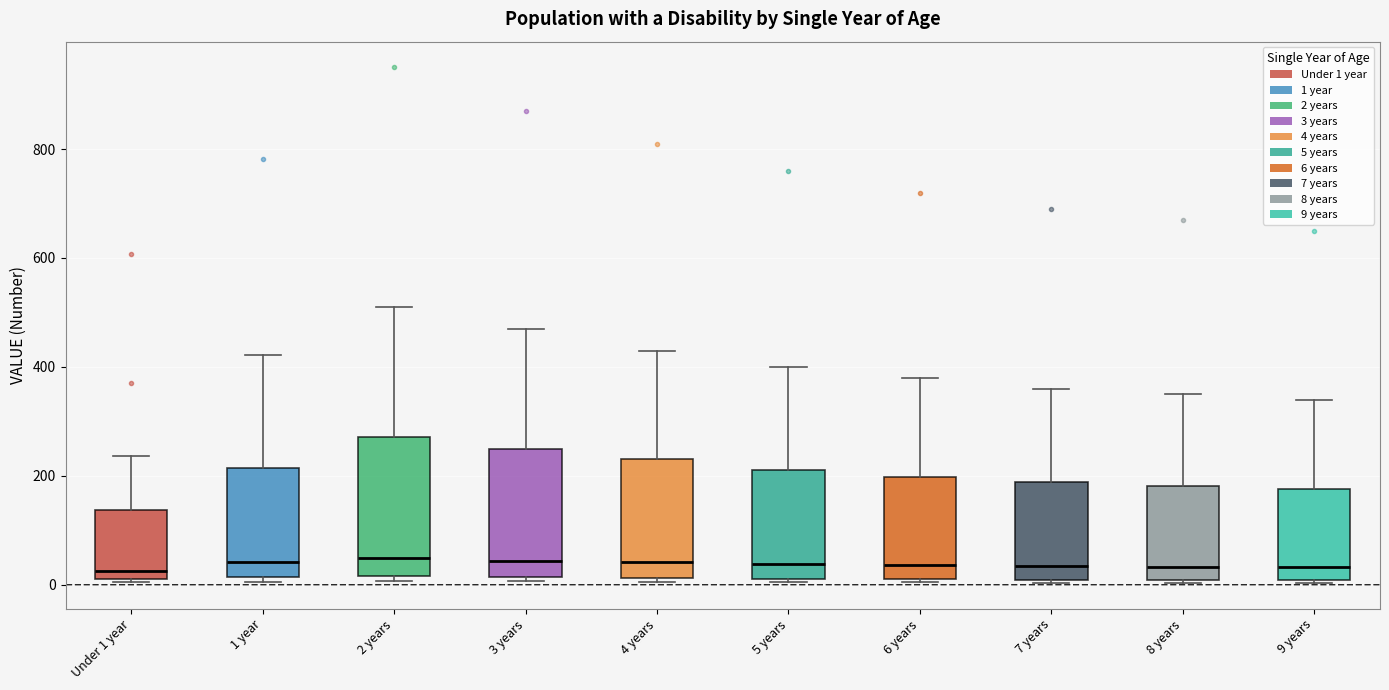

Reading left to right, read every box against the y-axis: the position of its median line, the range the box covers, and the ends of its whiskers. The values are not printed on the chart, so give them approximately, as read against the axis.

Under 1 year: median 20 (just above the box's lower edge), box 20 to 140, whiskers 0 to 240
1 year: median 40, box 20 to 220, whiskers 0 to 420
2 years: median 40, box 20 to 280, whiskers 0 to 520
3 years: median 40, box 20 to 240, whiskers 0 to 480
4 years: median 40, box 20 to 240, whiskers 0 to 440
5 years: median 40, box 20 to 220, whiskers 0 to 400
6 years: median 40, box 0 to 200, whiskers 0 to 380
7 years: median 40, box 0 to 180, whiskers 0 to 360
8 years: median 40, box 0 to 180, whiskers 0 to 360
9 years: median 40, box 0 to 180, whiskers 0 to 340